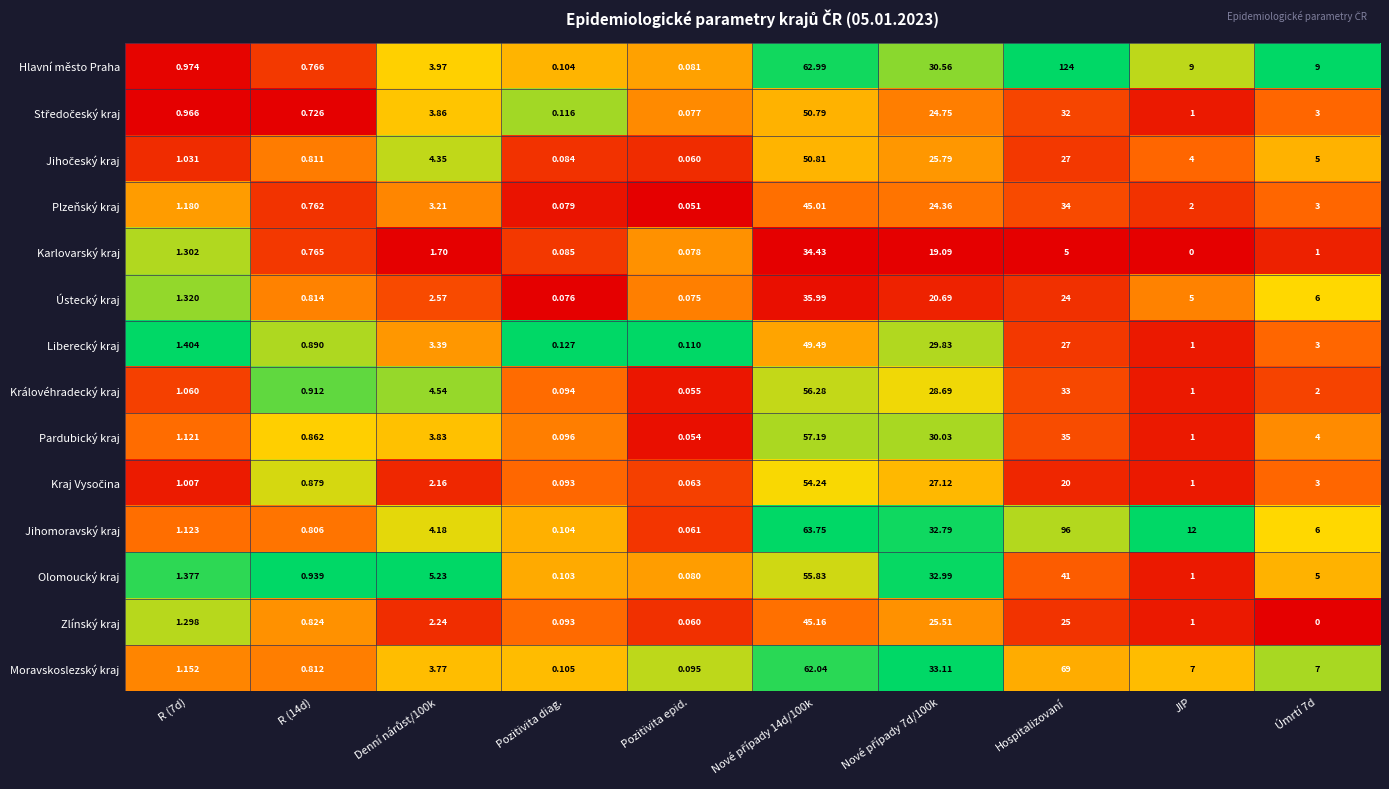

Is the value of Zlínský kraj at JIP greater than the value of Pardubický kraj at R (7d)?

No